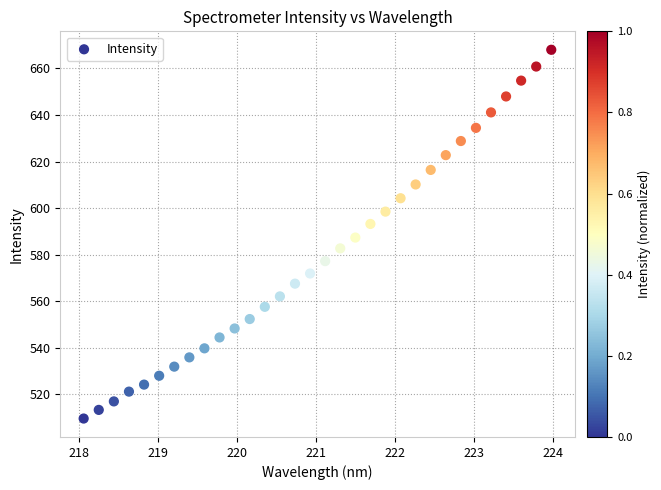

What is the range of Y values (max minus min)?

158.4